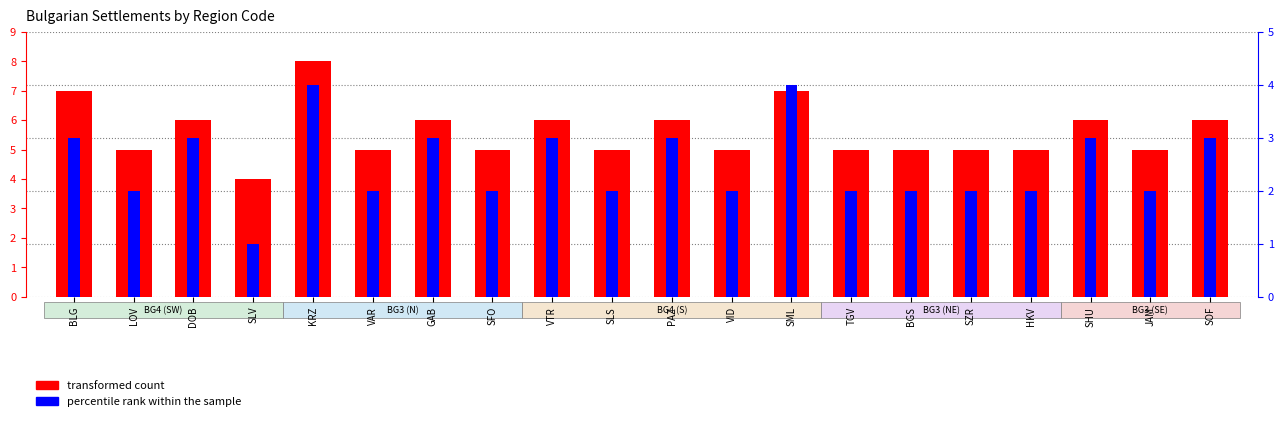

What is the difference between the second highest and minimum values in the percentile rank within the sample series?

3